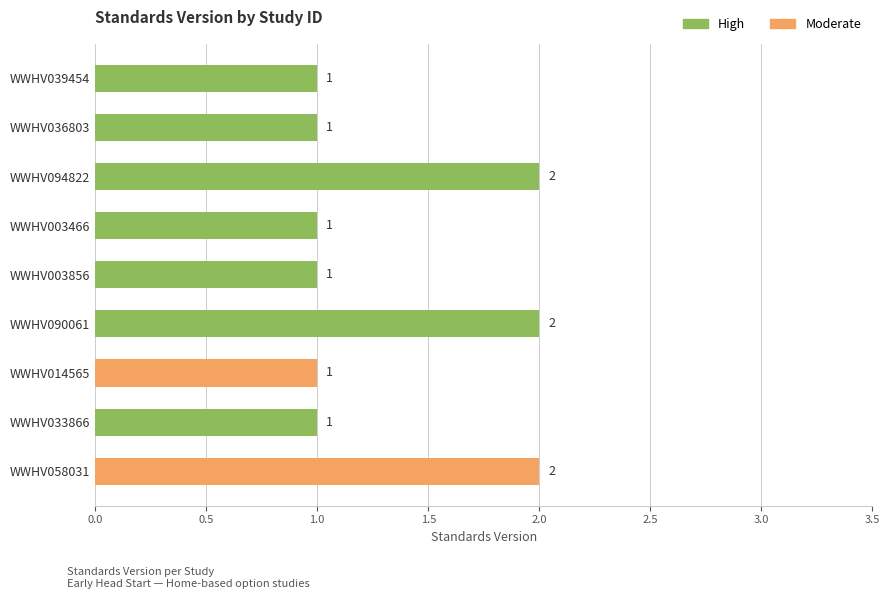

The value at WWHV036803 is 1. True or false?

True